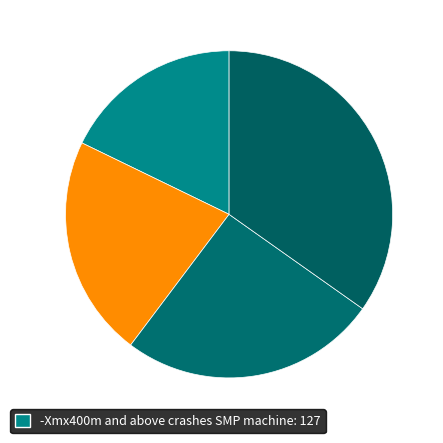

How many segments does this pie chart have?

4